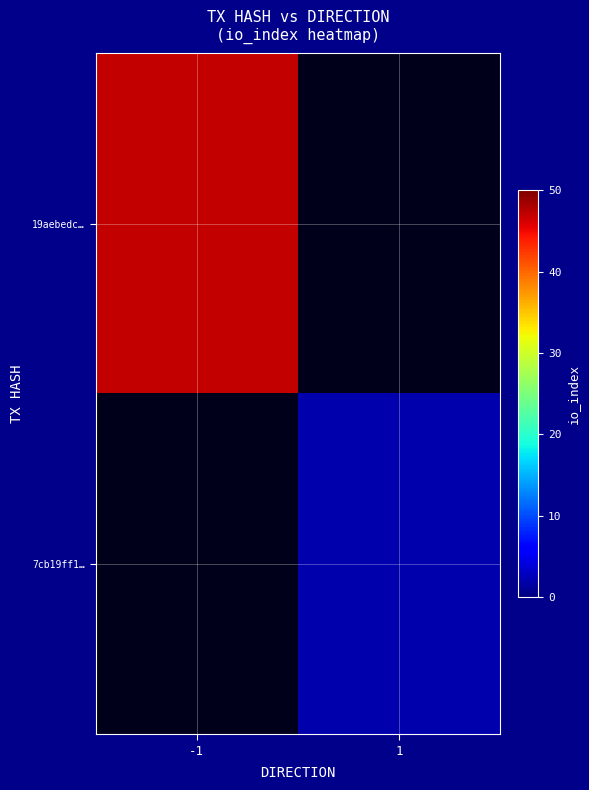

Which category has the lowest value across all series?

1